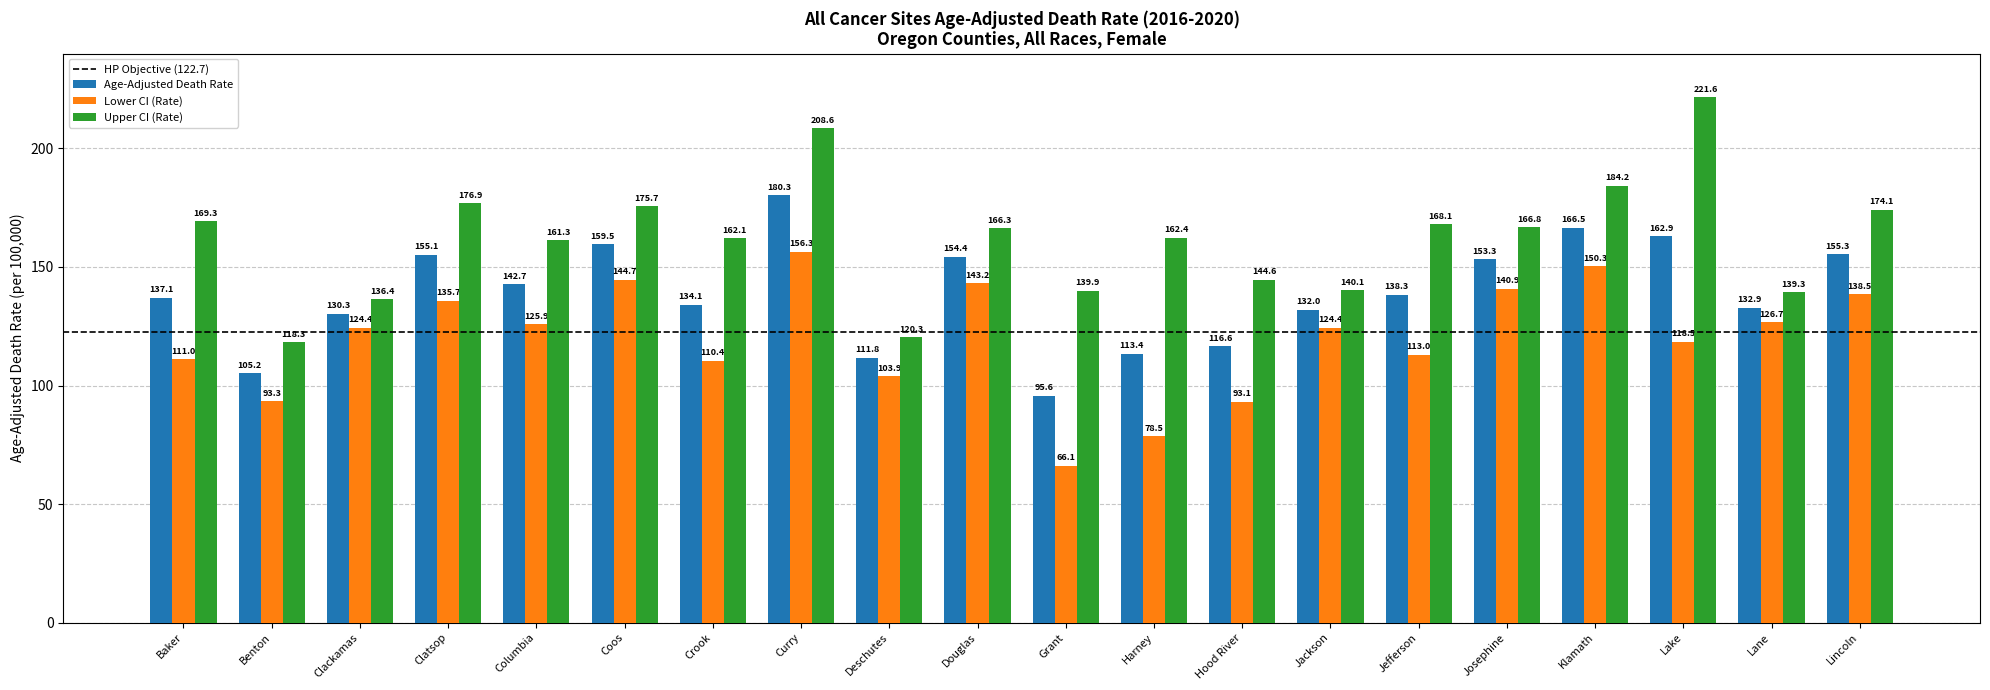

Does the chart contain any negative values?

No